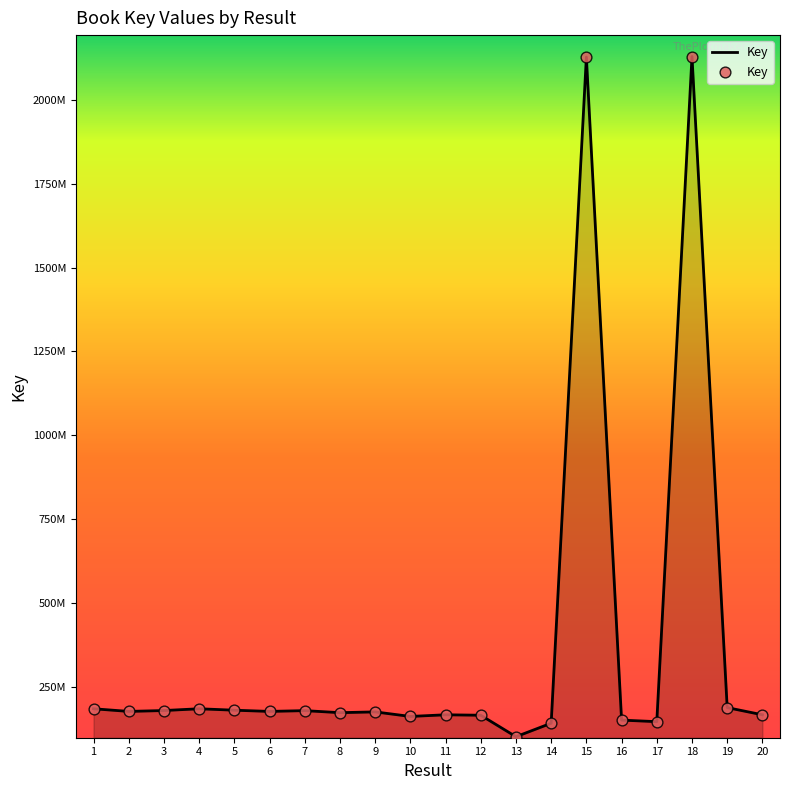

Between 17 and 19, which is larger?

19